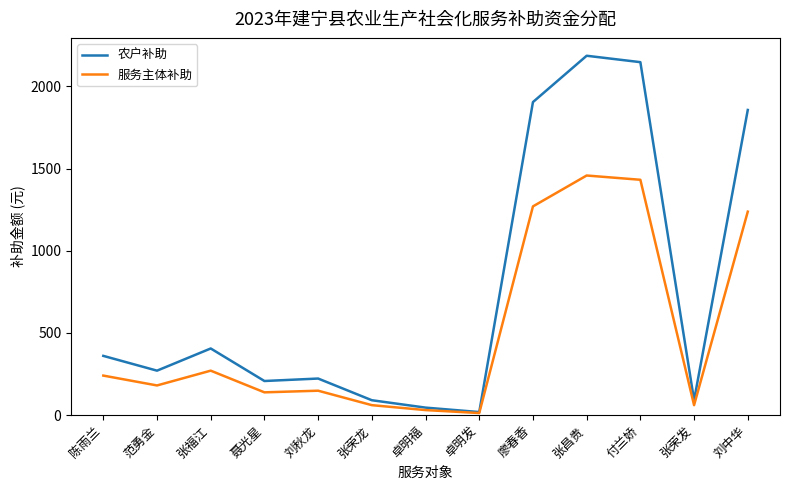

What is the maximum value shown in the chart?

2187